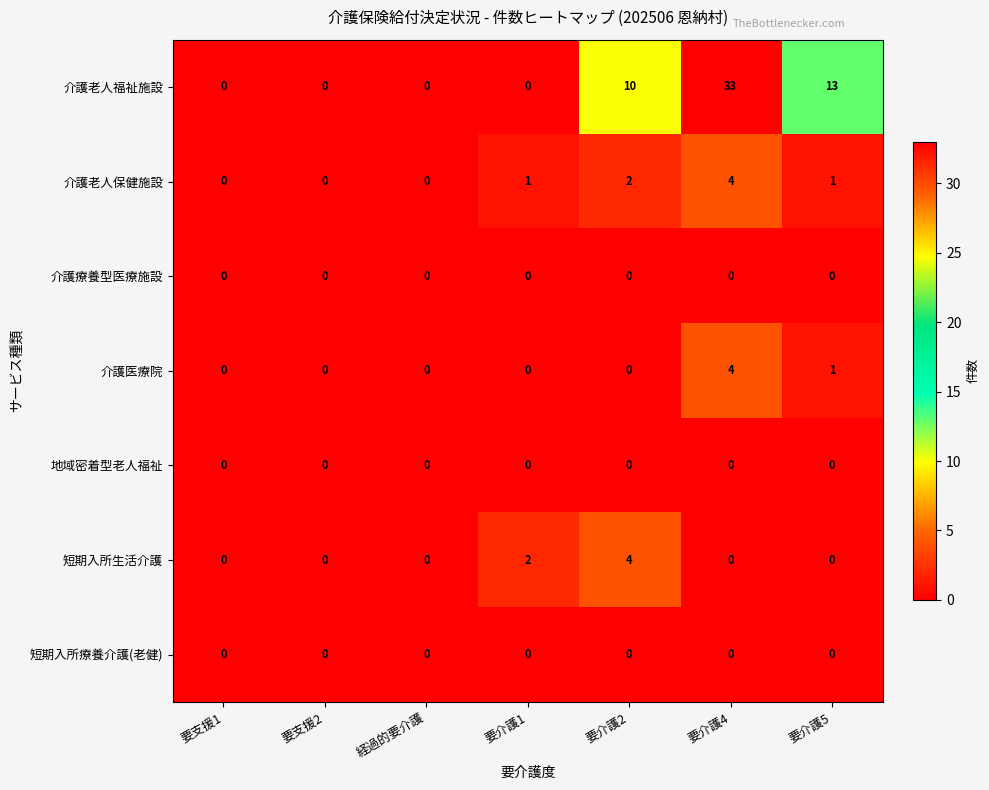

What is the difference between the maximum and minimum values in the 介護老人福祉施設 series?

33